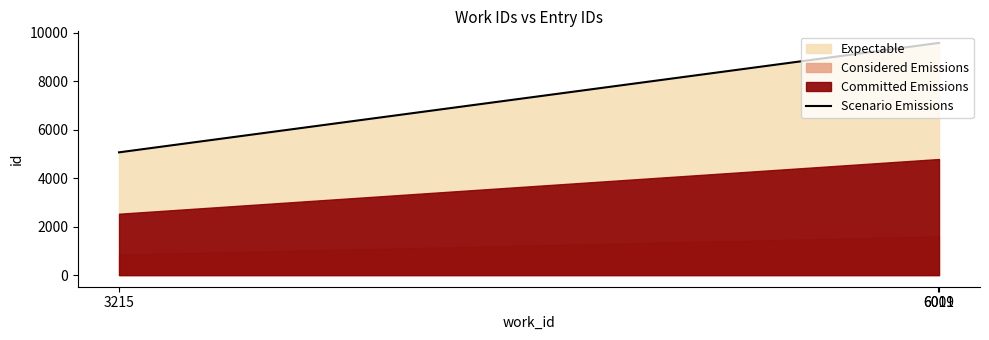

Which category has the highest value across all series?

6011